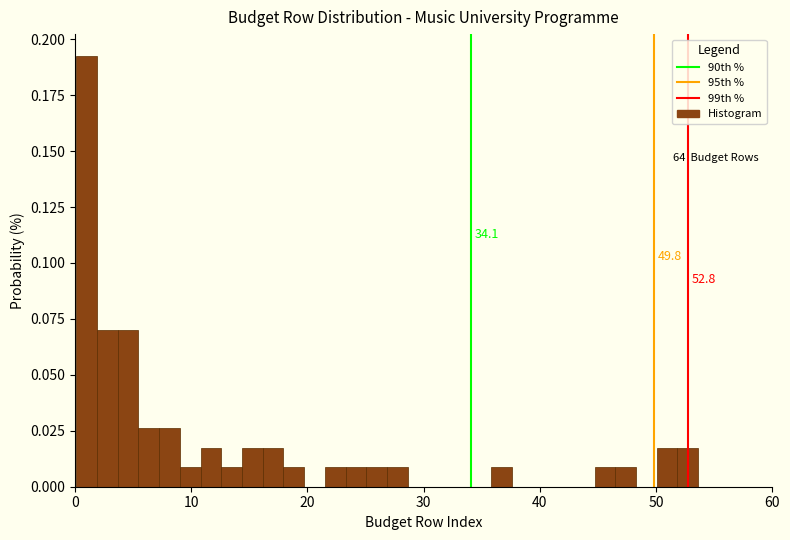

Around what value on the x-axis is the tallest bar? Give the approximate position of its centre, as read against the axis.

1